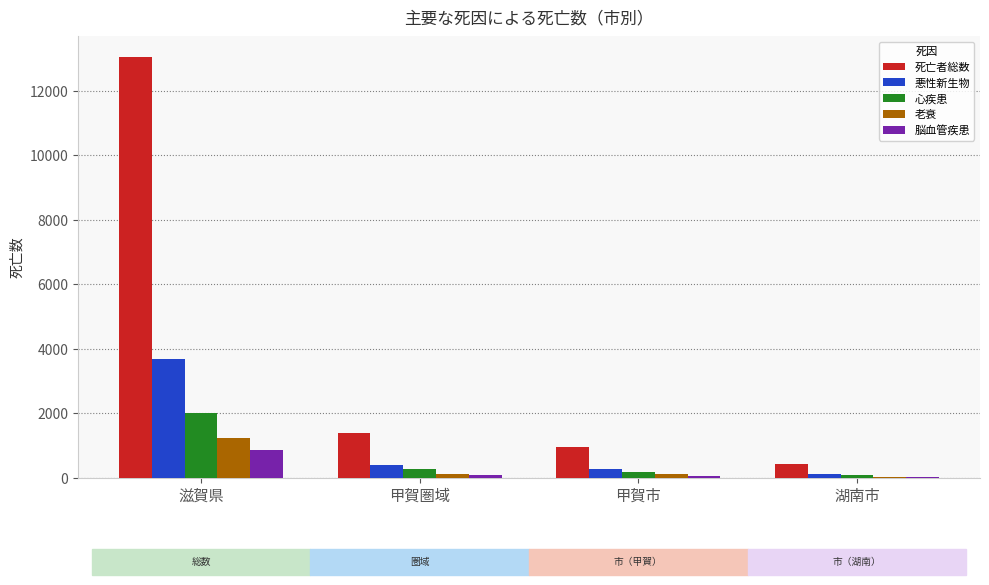

How many categories are shown in the chart?

4